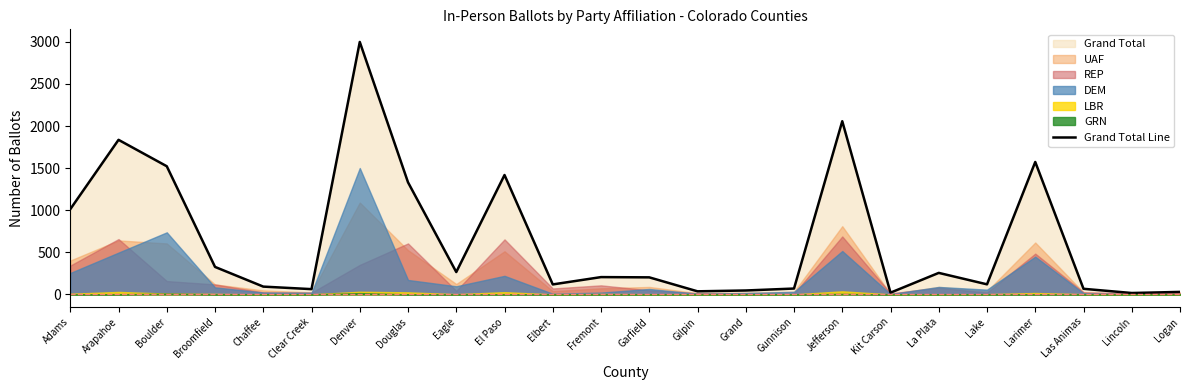

Which label corresponds to the largest value in the chart?

Denver